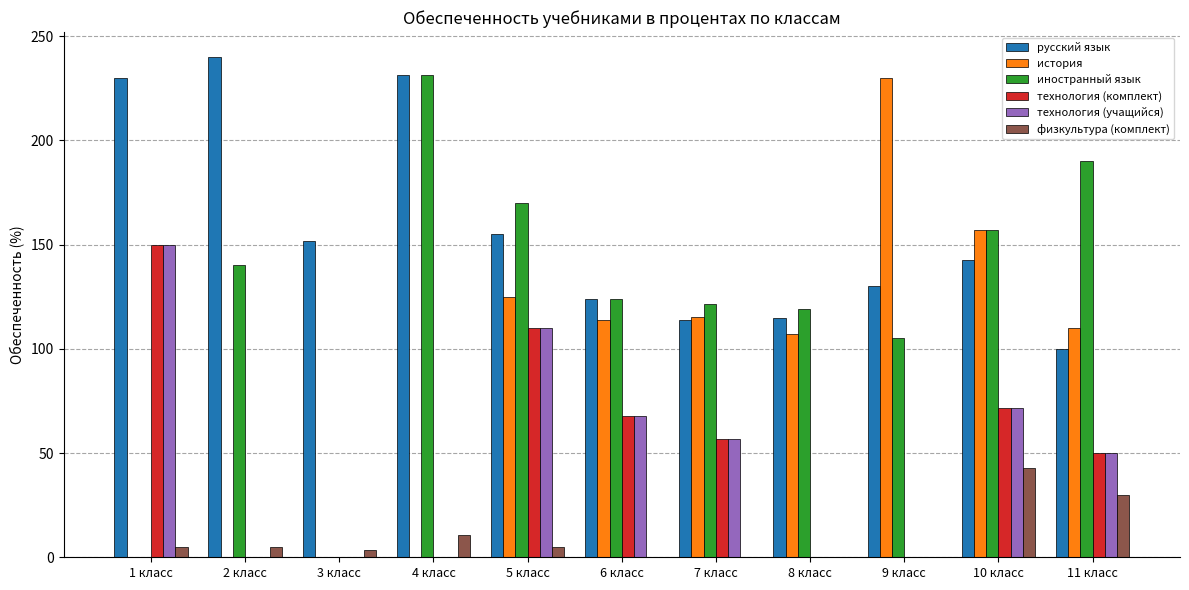

What is the difference between the русский язык values at 4 класс and 10 класс?

88.7